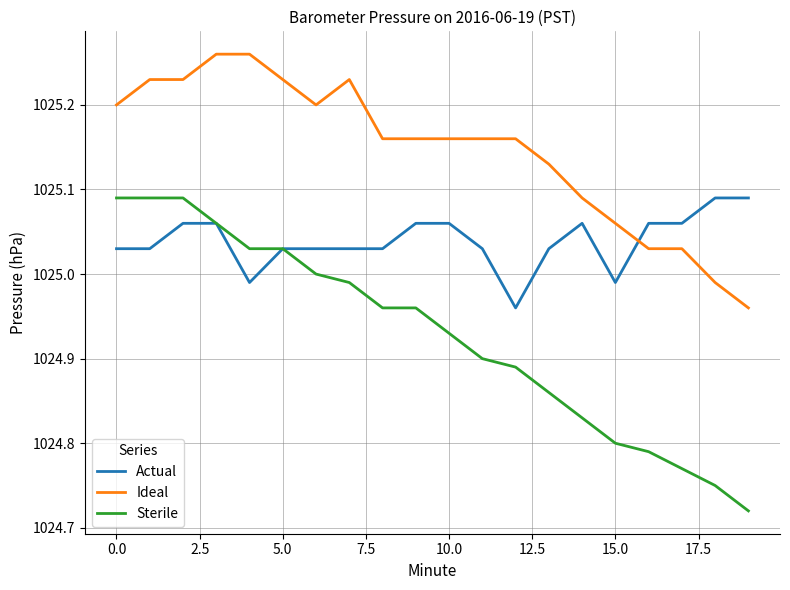

What is the sum of all Actual values?

20500.8